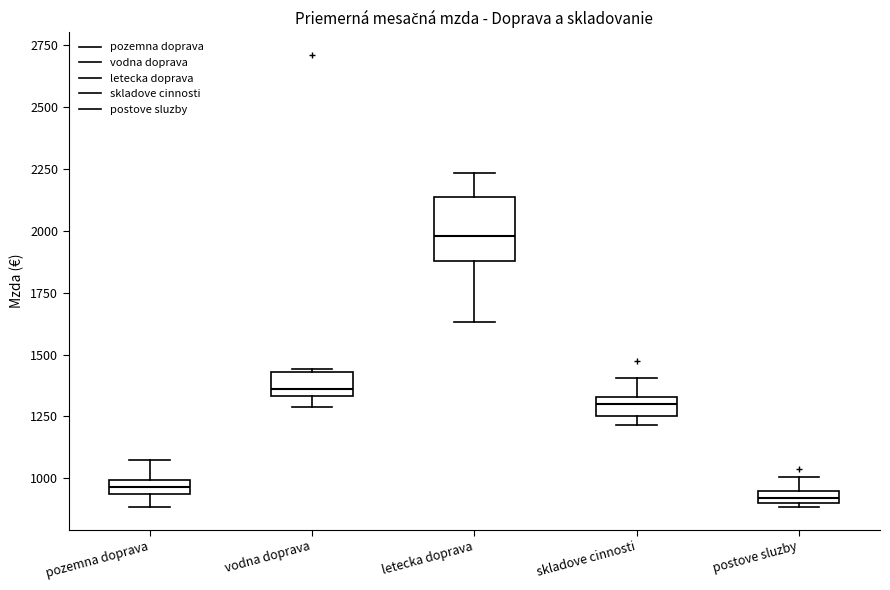

Where is the upper edge of the box for skladove cinnosti on the y-axis? The values are not printed on the chart, so give them approximately, as read against the axis.

1350